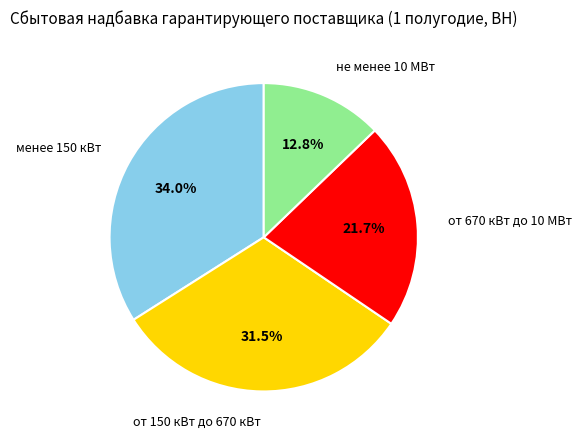

Is от 670 кВт до 10 МВт the majority of the pie?

No